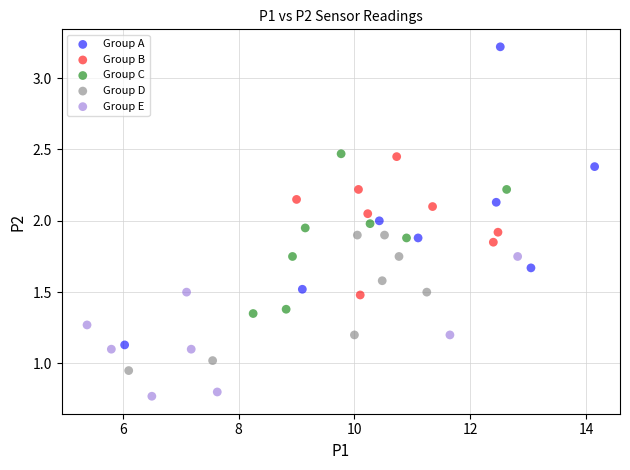

Which series contains the lowest Y value?

Group E